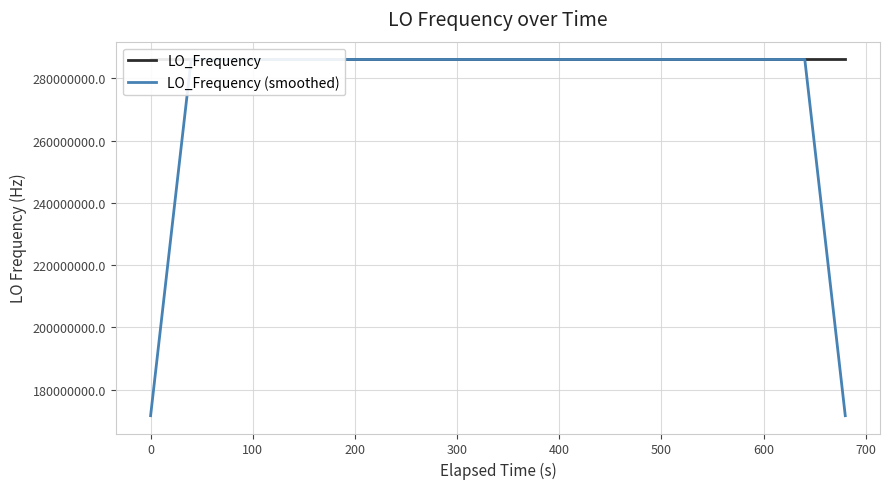

Which series has the widest spread of values?

LO_Frequency (smoothed)